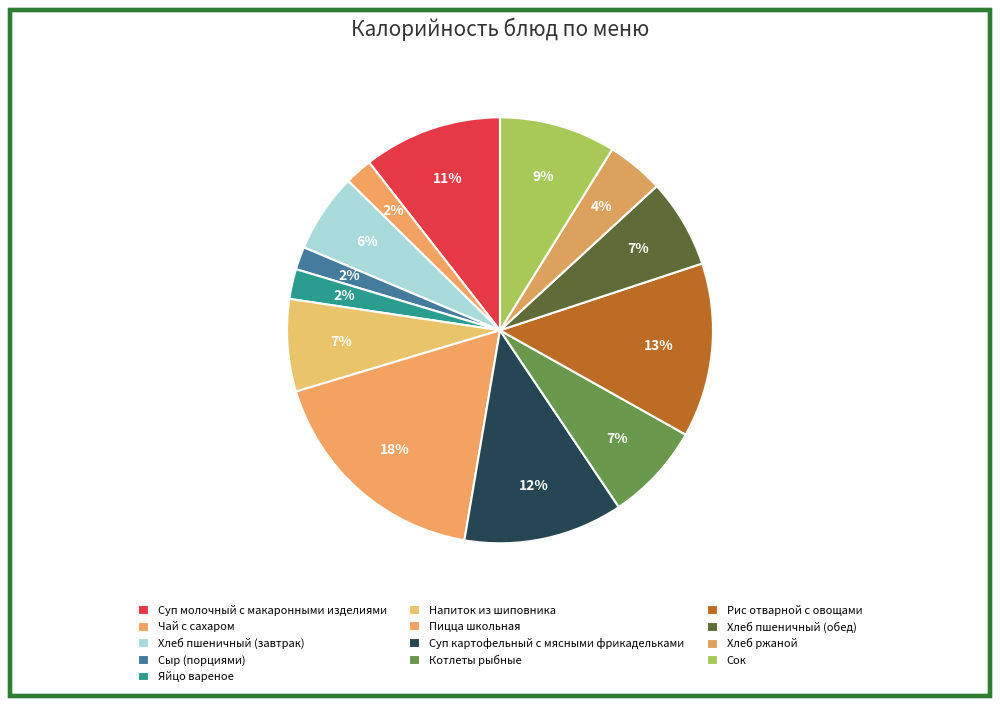

How many segments does this pie chart have?

13